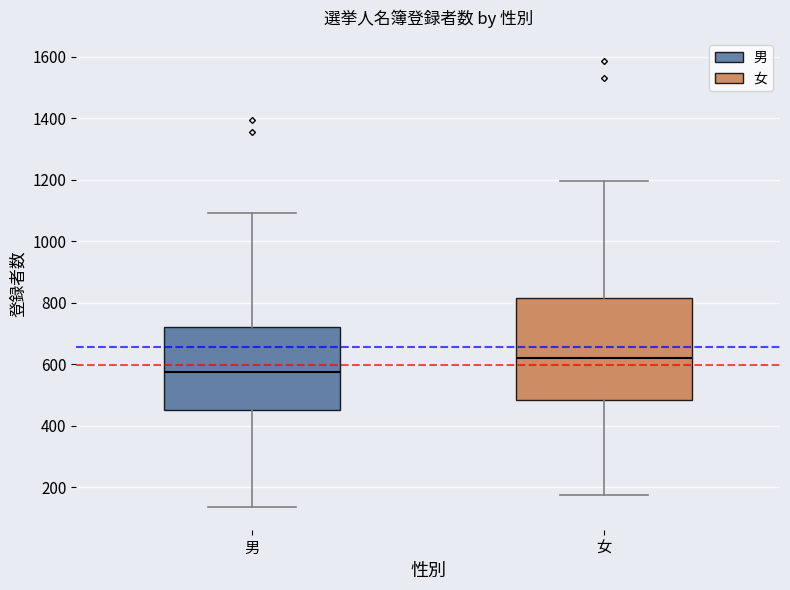

Reading left to right, transcribe this box plot: for each box, give where its median line is, the range the box spans, and where its two whiskers end, as read against the y-axis. The values are not printed on the chart, so give them approximately, as read against the axis.

男: median 580, box 460 to 720, whiskers 140 to 1100
女: median 620, box 480 to 820, whiskers 180 to 1200